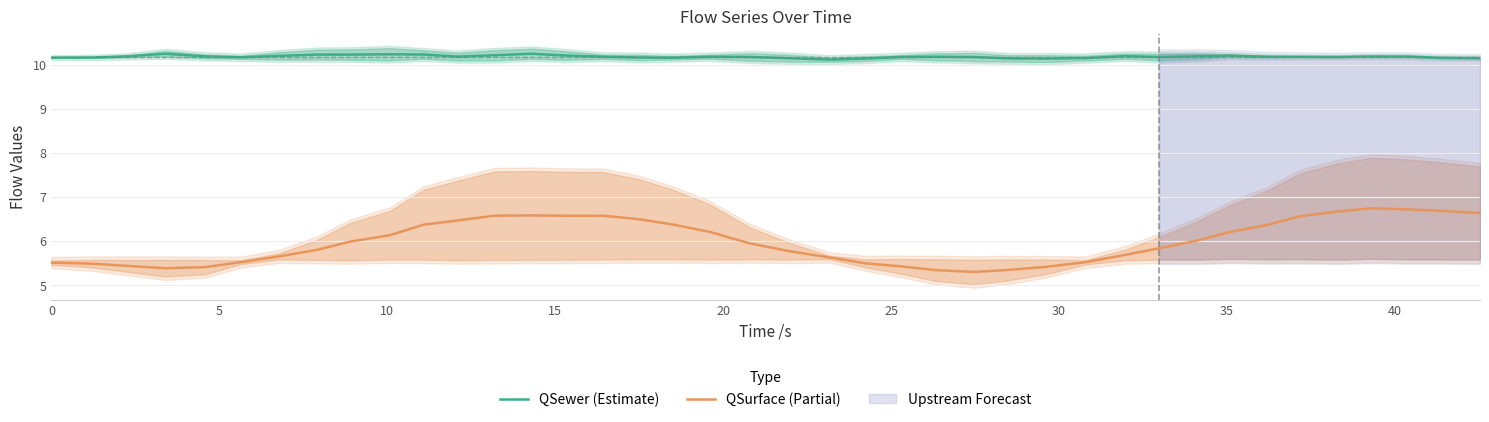

What is the lowest value of the QSurface (Partial) series?

5.3